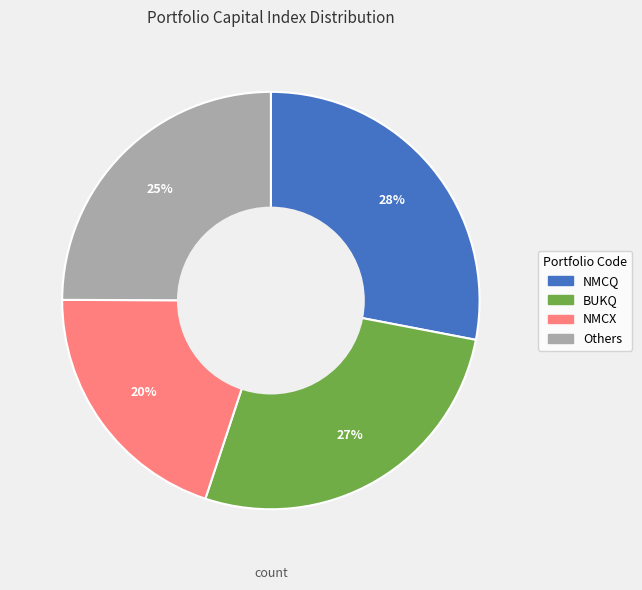

True or false: BUKQ accounts for 27% of the total.

True